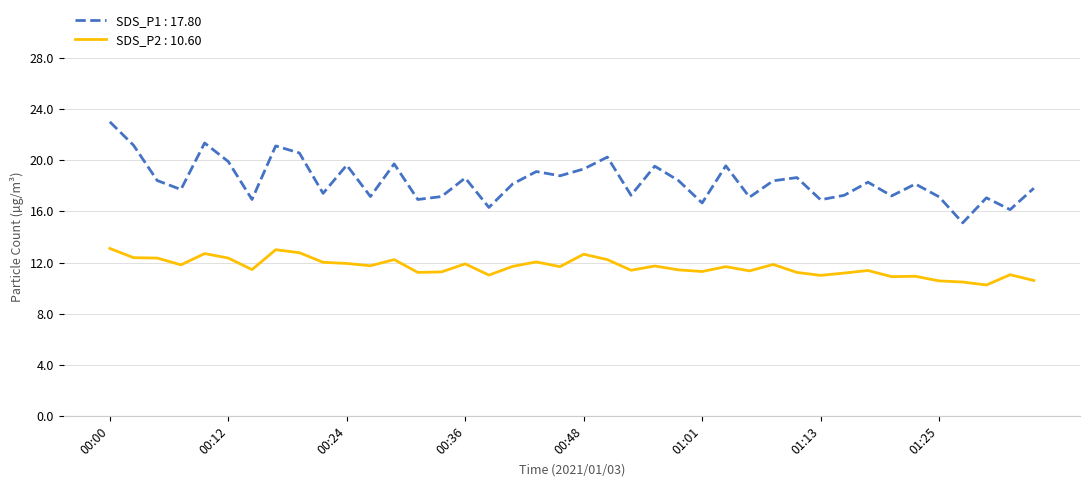

How many lines are shown in the chart?

2